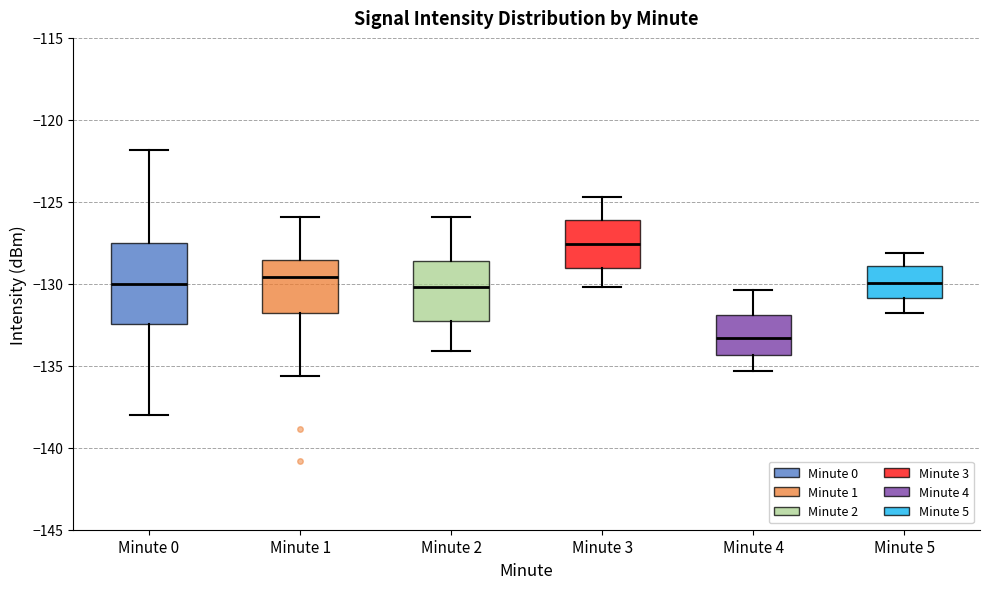

Where is the upper edge of the box for Minute 2 on the y-axis? The values are not printed on the chart, so give them approximately, as read against the axis.

-128.5